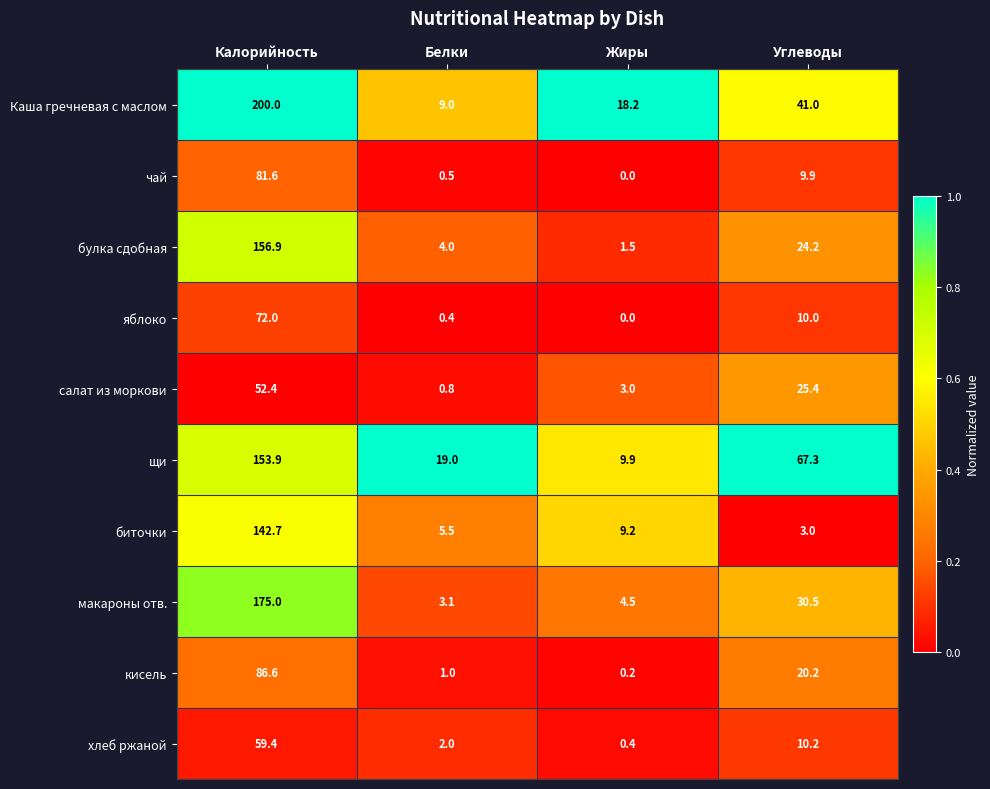

The value of яблоко at Углеводы is 16.1. True or false?

False